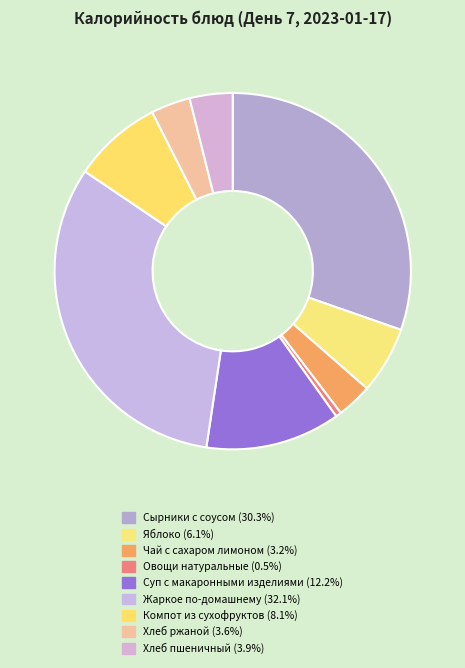

Which has a higher value, Яблоко or Овощи натуральные?

Яблоко